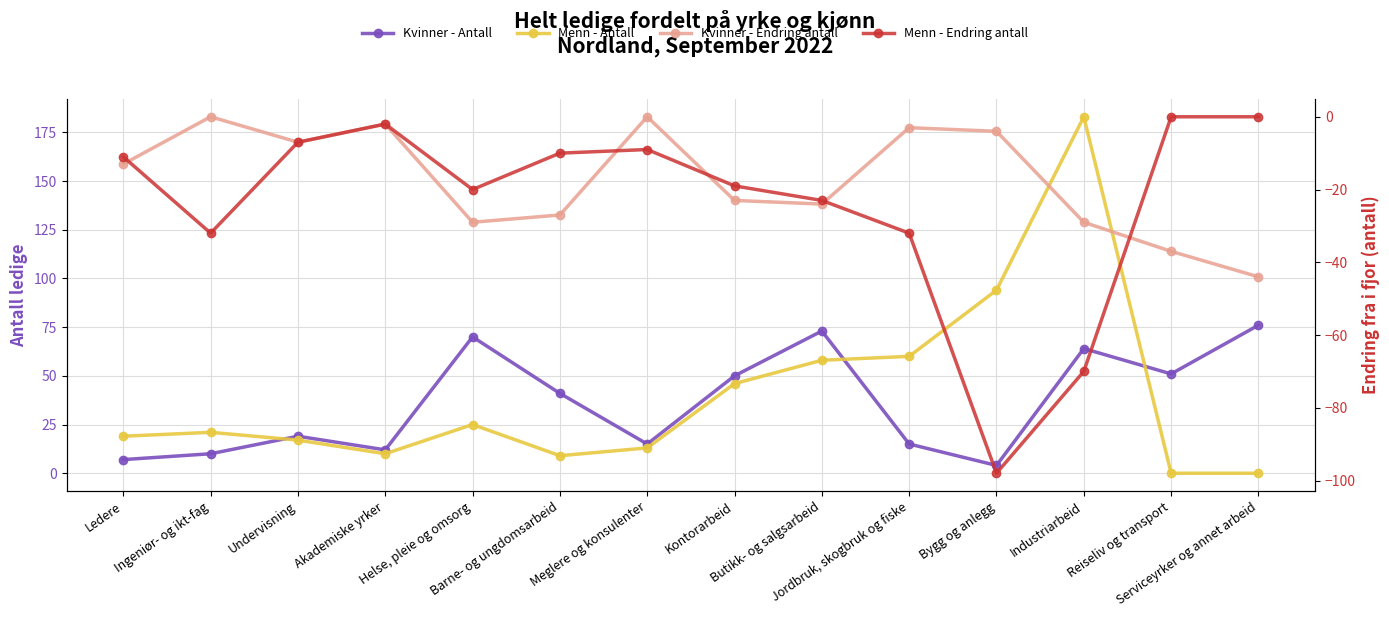

What is the total value across all series at Akademiske yrker?

18